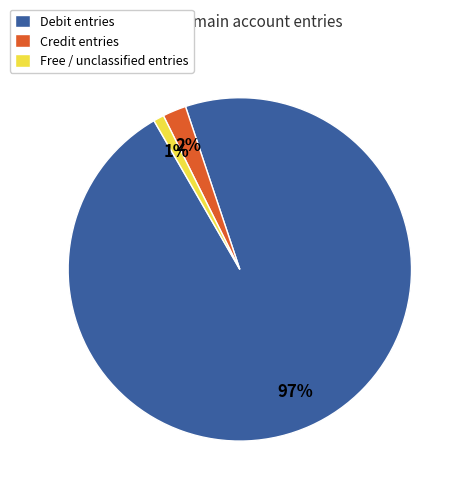

True or false: Credit entries accounts for 2% of the total.

True